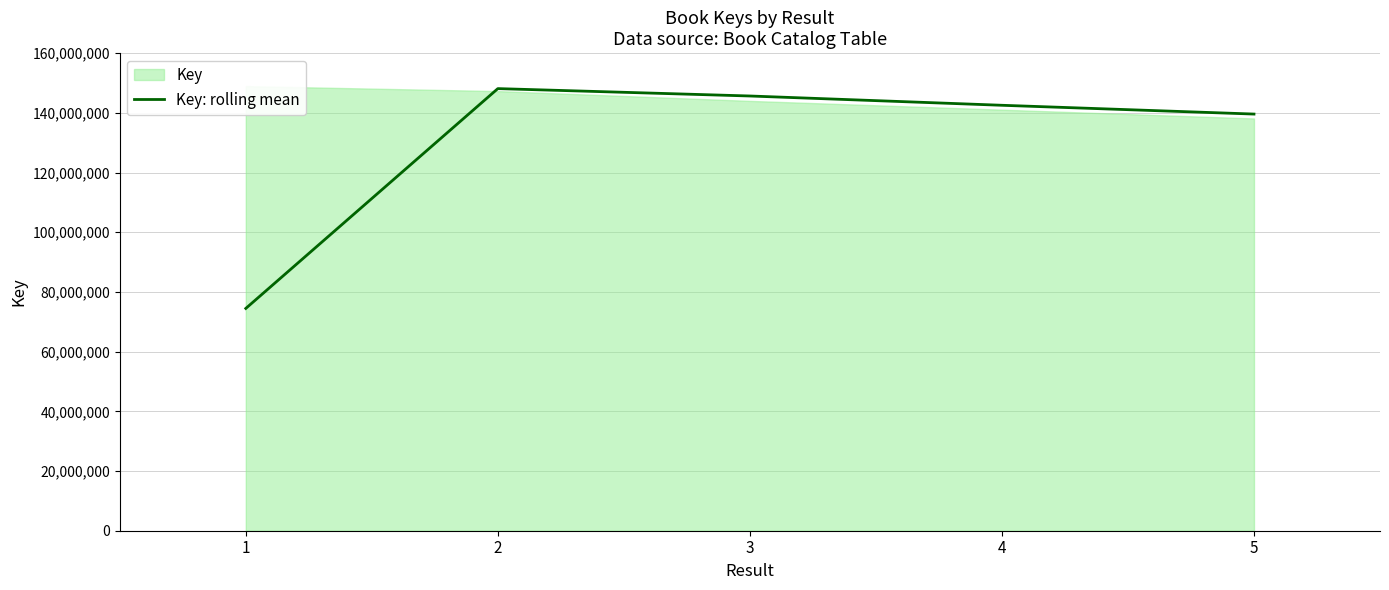

List the labels in order of value, largest first.

2, 3, 4, 5, 1